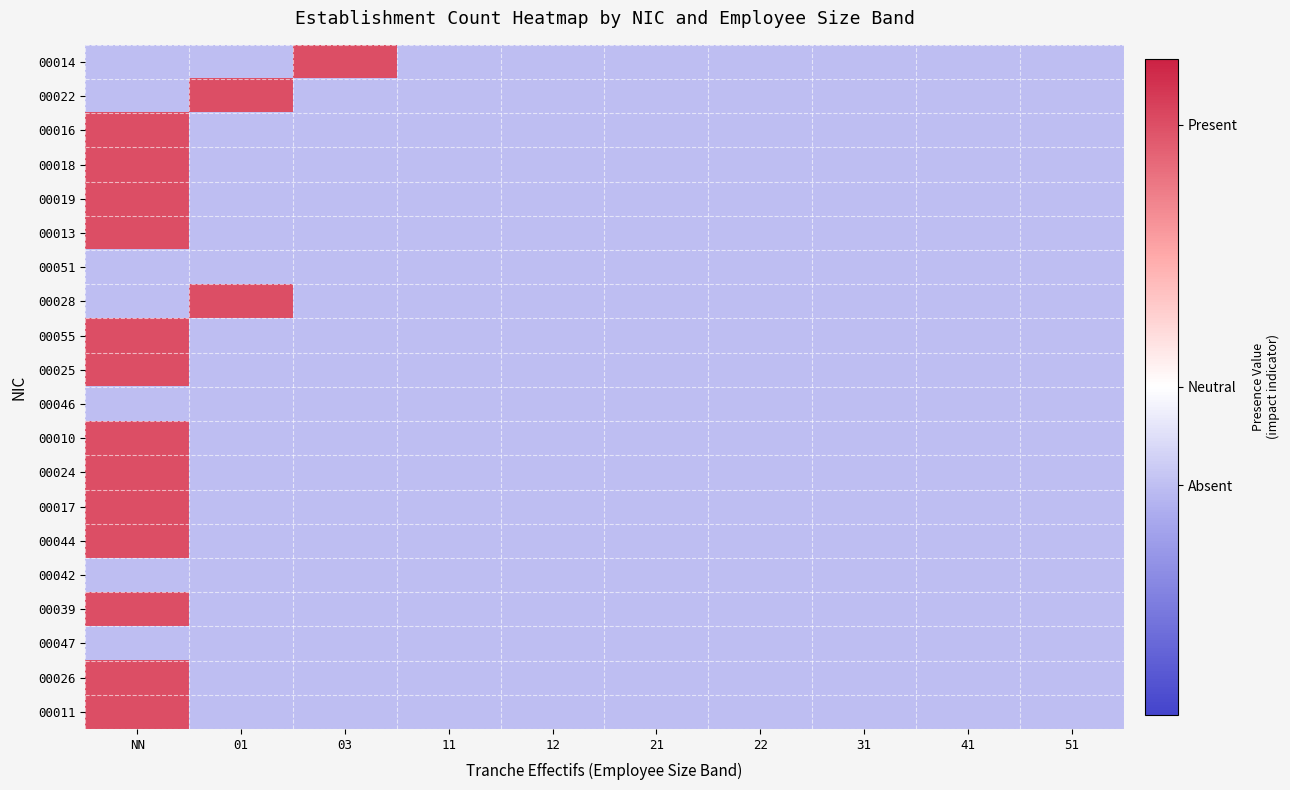

Reading left to right, list all the values displayed in this chart.

00014: NN=-0.3	01=-0.3	03=0.8	11=-0.3	12=-0.3	21=-0.3	22=-0.3	31=-0.3	41=-0.3	51=-0.3
00022: NN=-0.3	01=0.8	03=-0.3	11=-0.3	12=-0.3	21=-0.3	22=-0.3	31=-0.3	41=-0.3	51=-0.3
00016: NN=0.8	01=-0.3	03=-0.3	11=-0.3	12=-0.3	21=-0.3	22=-0.3	31=-0.3	41=-0.3	51=-0.3
00018: NN=0.8	01=-0.3	03=-0.3	11=-0.3	12=-0.3	21=-0.3	22=-0.3	31=-0.3	41=-0.3	51=-0.3
00019: NN=0.8	01=-0.3	03=-0.3	11=-0.3	12=-0.3	21=-0.3	22=-0.3	31=-0.3	41=-0.3	51=-0.3
00013: NN=0.8	01=-0.3	03=-0.3	11=-0.3	12=-0.3	21=-0.3	22=-0.3	31=-0.3	41=-0.3	51=-0.3
00051: NN=-0.3	01=-0.3	03=-0.3	11=-0.3	12=-0.3	21=-0.3	22=-0.3	31=-0.3	41=-0.3	51=-0.3
00028: NN=-0.3	01=0.8	03=-0.3	11=-0.3	12=-0.3	21=-0.3	22=-0.3	31=-0.3	41=-0.3	51=-0.3
00055: NN=0.8	01=-0.3	03=-0.3	11=-0.3	12=-0.3	21=-0.3	22=-0.3	31=-0.3	41=-0.3	51=-0.3
00025: NN=0.8	01=-0.3	03=-0.3	11=-0.3	12=-0.3	21=-0.3	22=-0.3	31=-0.3	41=-0.3	51=-0.3
00046: NN=-0.3	01=-0.3	03=-0.3	11=-0.3	12=-0.3	21=-0.3	22=-0.3	31=-0.3	41=-0.3	51=-0.3
00010: NN=0.8	01=-0.3	03=-0.3	11=-0.3	12=-0.3	21=-0.3	22=-0.3	31=-0.3	41=-0.3	51=-0.3
00024: NN=0.8	01=-0.3	03=-0.3	11=-0.3	12=-0.3	21=-0.3	22=-0.3	31=-0.3	41=-0.3	51=-0.3
00017: NN=0.8	01=-0.3	03=-0.3	11=-0.3	12=-0.3	21=-0.3	22=-0.3	31=-0.3	41=-0.3	51=-0.3
00044: NN=0.8	01=-0.3	03=-0.3	11=-0.3	12=-0.3	21=-0.3	22=-0.3	31=-0.3	41=-0.3	51=-0.3
00042: NN=-0.3	01=-0.3	03=-0.3	11=-0.3	12=-0.3	21=-0.3	22=-0.3	31=-0.3	41=-0.3	51=-0.3
00039: NN=0.8	01=-0.3	03=-0.3	11=-0.3	12=-0.3	21=-0.3	22=-0.3	31=-0.3	41=-0.3	51=-0.3
00047: NN=-0.3	01=-0.3	03=-0.3	11=-0.3	12=-0.3	21=-0.3	22=-0.3	31=-0.3	41=-0.3	51=-0.3
00026: NN=0.8	01=-0.3	03=-0.3	11=-0.3	12=-0.3	21=-0.3	22=-0.3	31=-0.3	41=-0.3	51=-0.3
00011: NN=0.8	01=-0.3	03=-0.3	11=-0.3	12=-0.3	21=-0.3	22=-0.3	31=-0.3	41=-0.3	51=-0.3